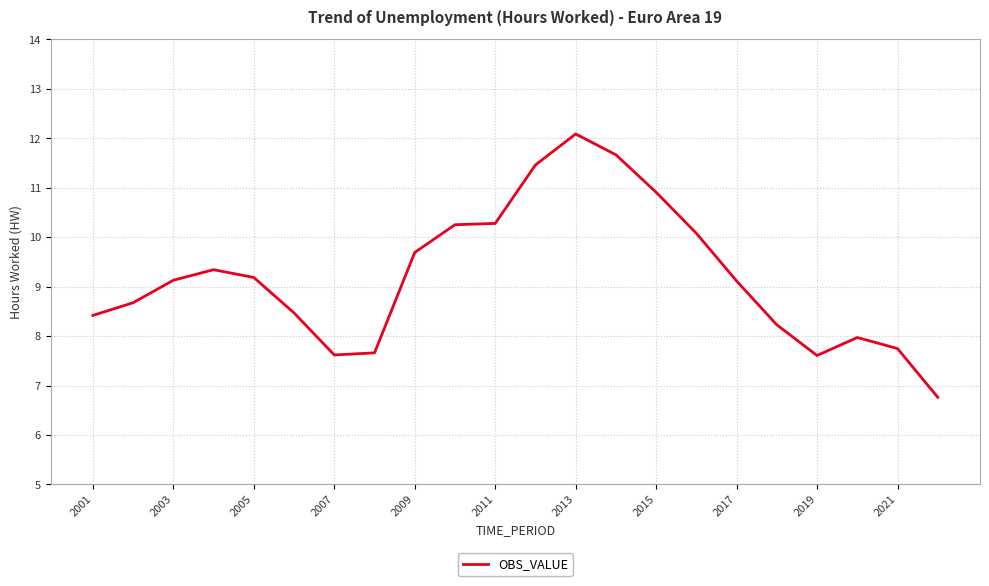

What is the minimum value shown in the chart?

6.8